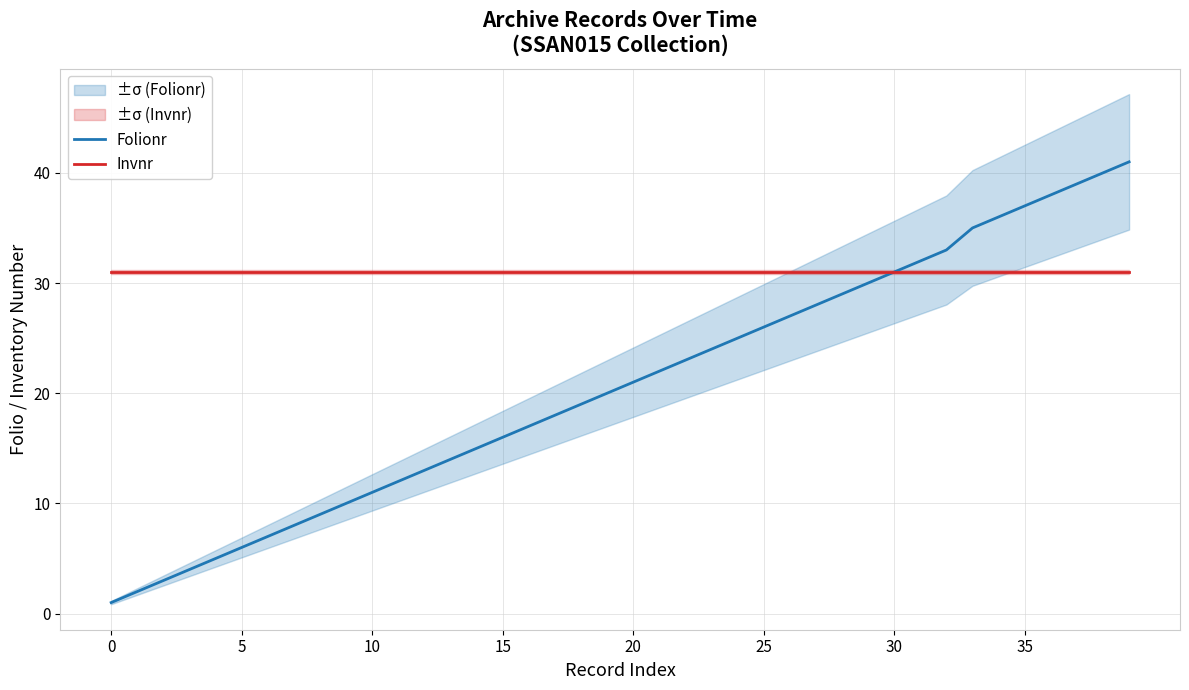

Does the chart display data point markers on the line(s)?

No